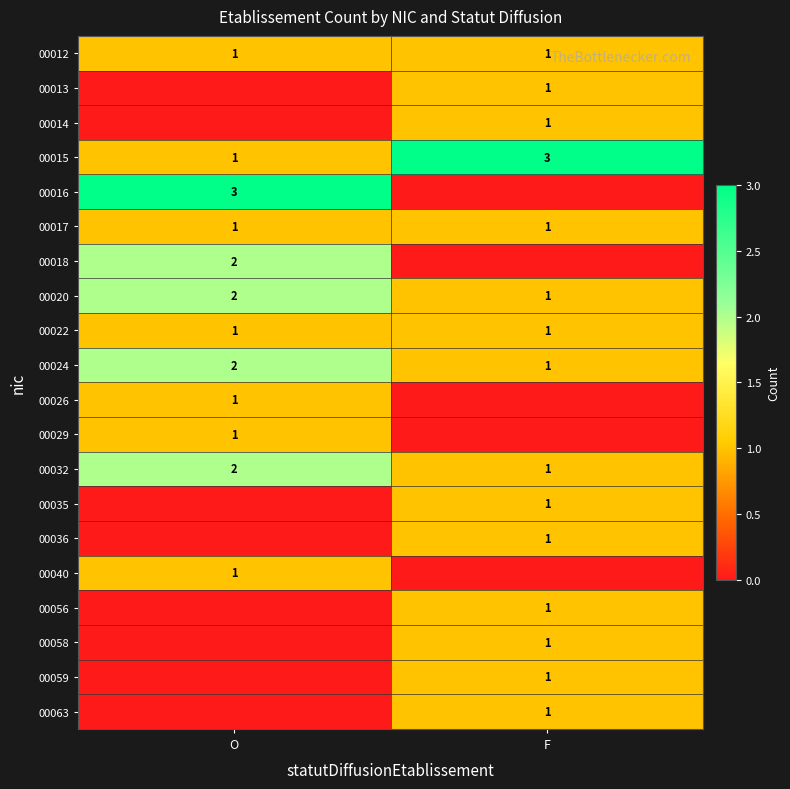

True or false: 00032 has a value of 1 at F.

True